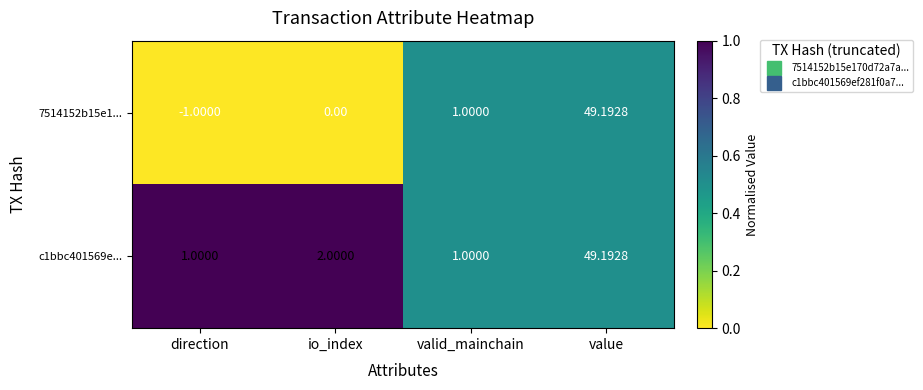

Which label corresponds to the largest value in the chart?

value